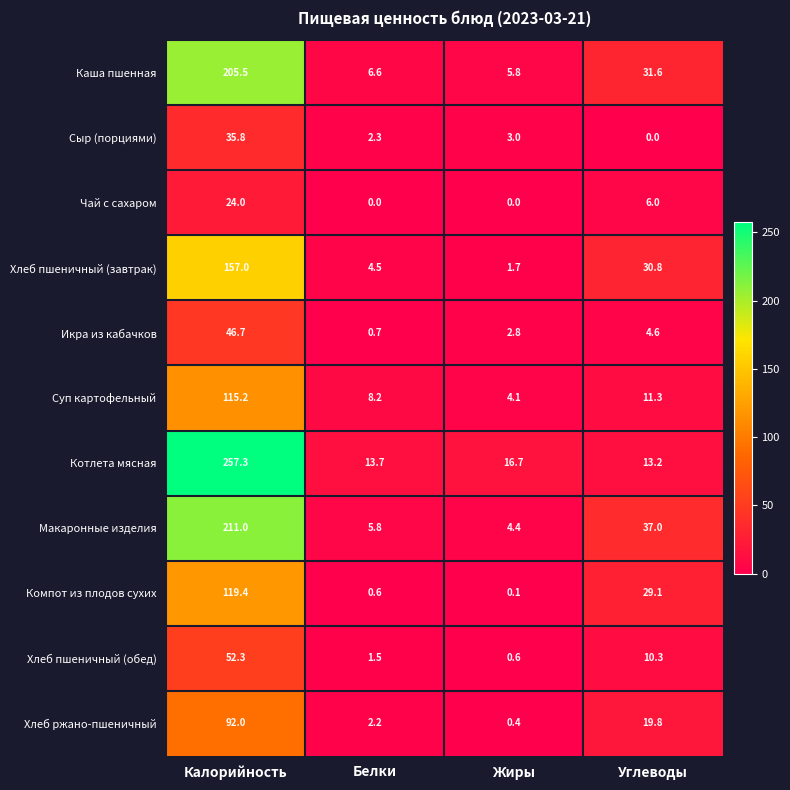

What is the greatest value displayed?

257.3